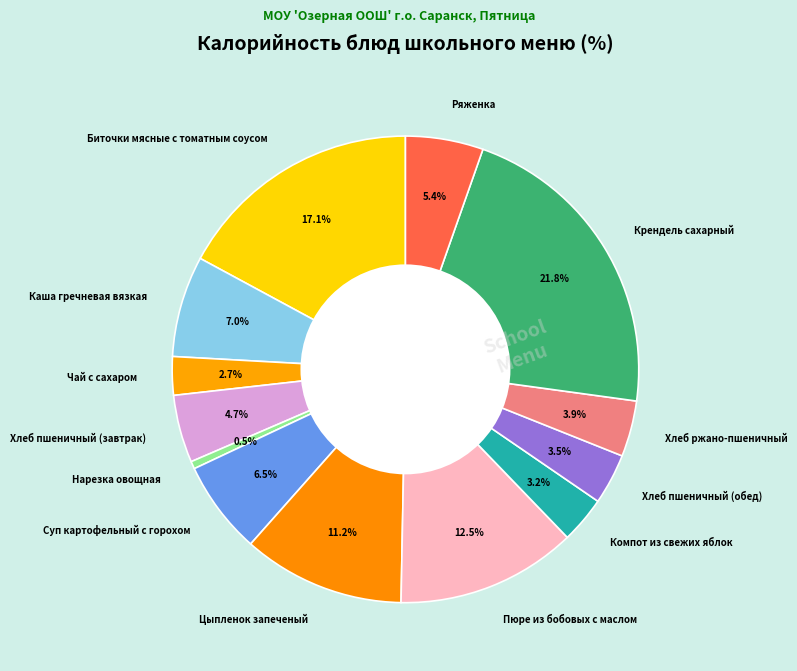

Approximately how many times larger is the value at Пюре из бобовых с маслом compared to Компот из свежих яблок?

3.9